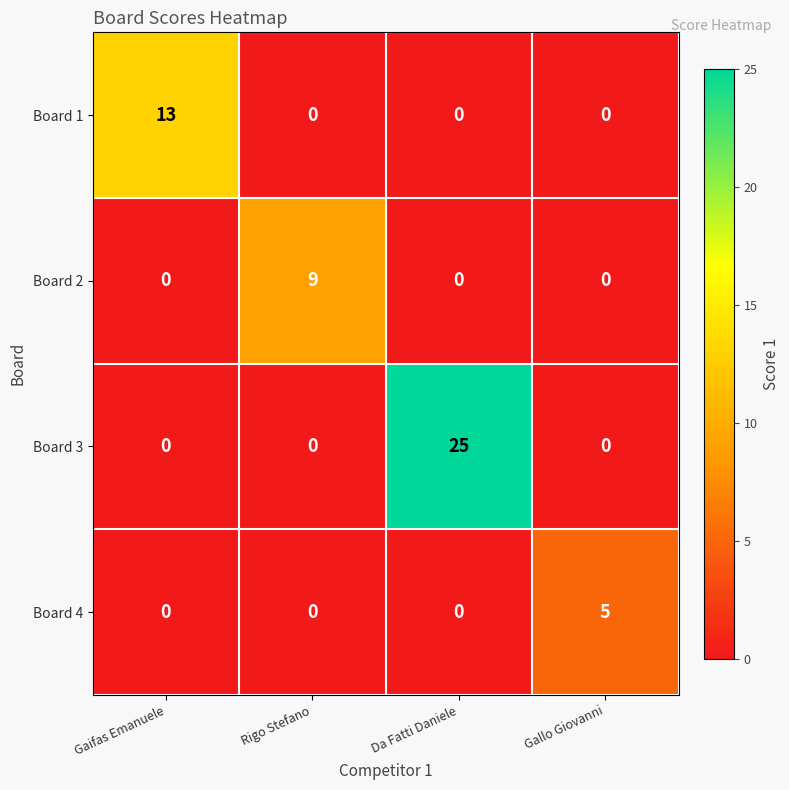

At how many categories does at least one series exceed 2?

4